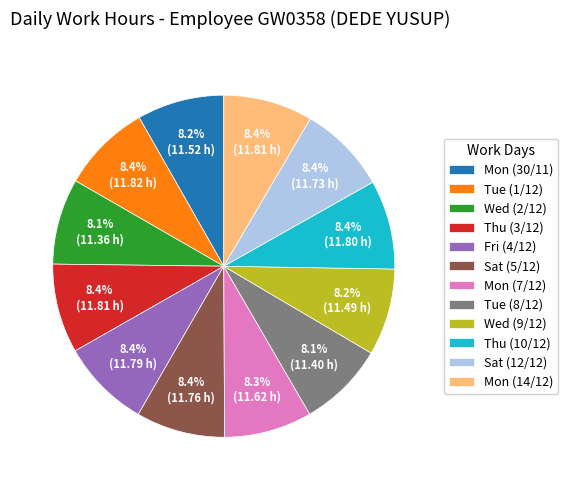

Is there a majority slice in this chart?

No